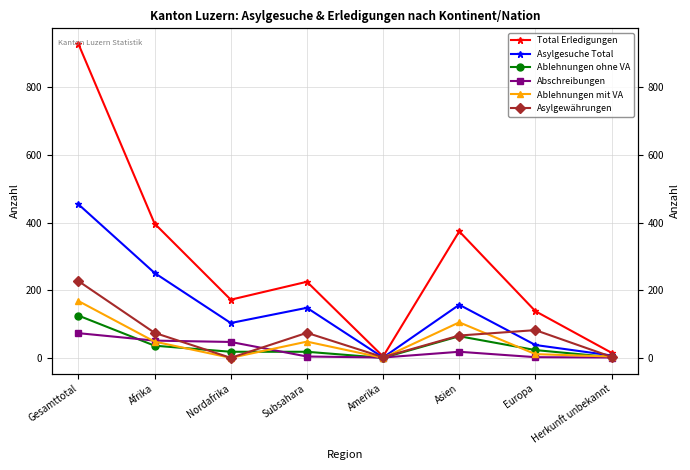

What is the label of the 1st point from the left?

Gesamttotal